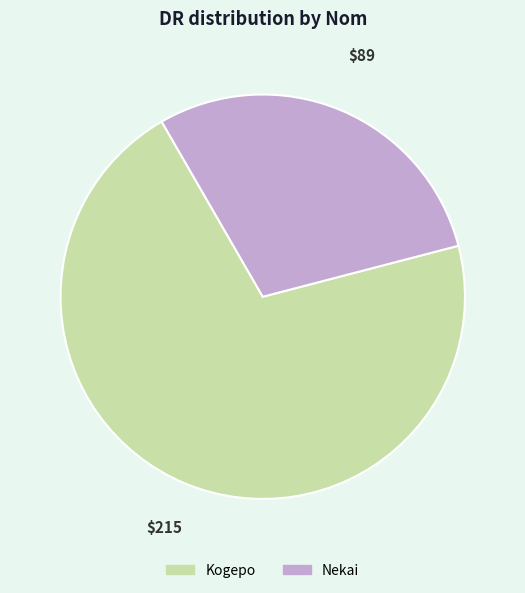

Do Kogepo and Nekai together represent more than half of the pie?

Yes